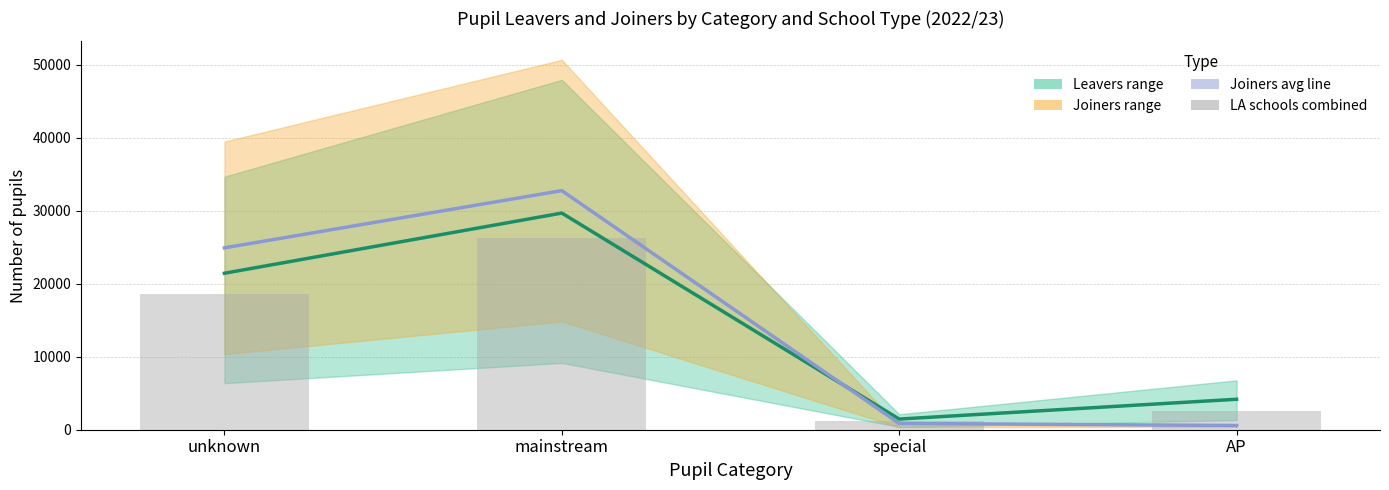

List the series in order of their overall mean, lowest first.

LA schools combined, Avg leavers (LA schools + academies in big MATs), Avg joiners (LA schools + academies in big MATs)